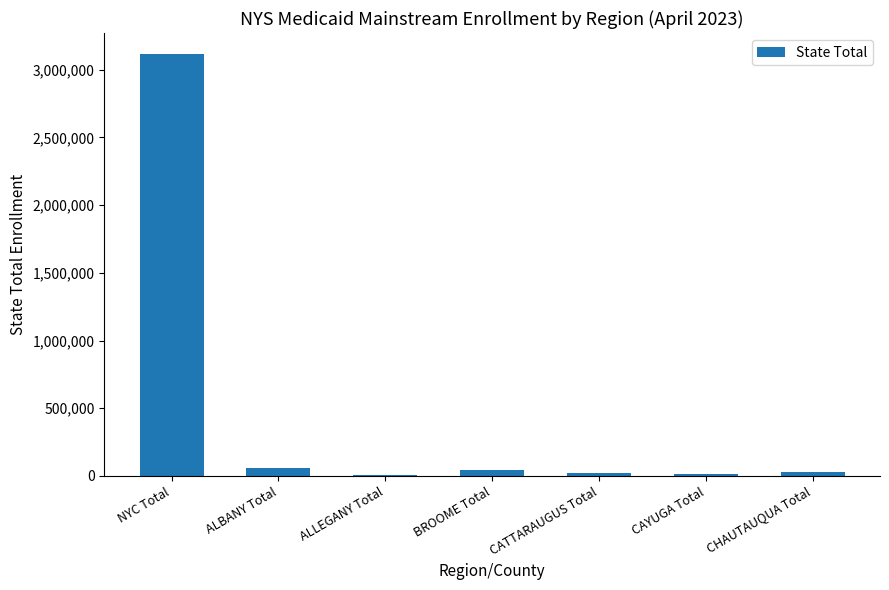

What is the minimum value shown in the chart?

10559